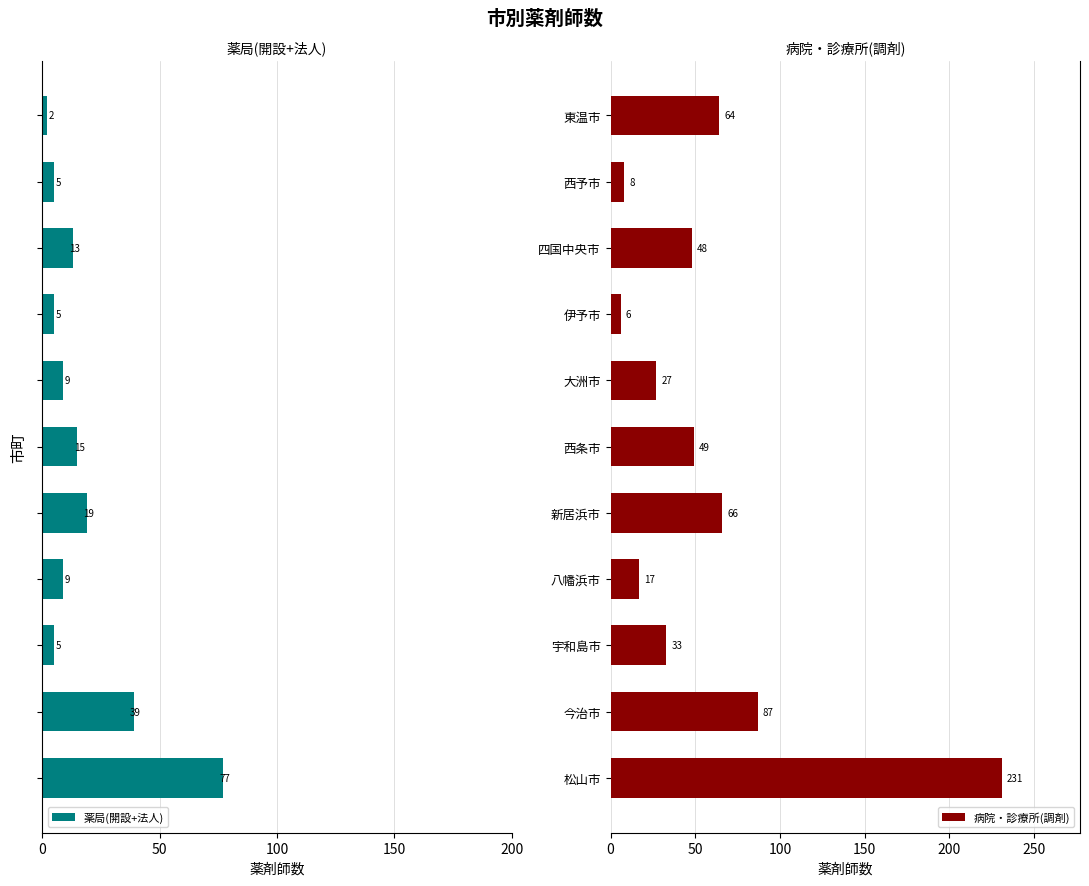

The 病院・診療所(調剤) series shows 19 at 四国中央市. True or false?

False